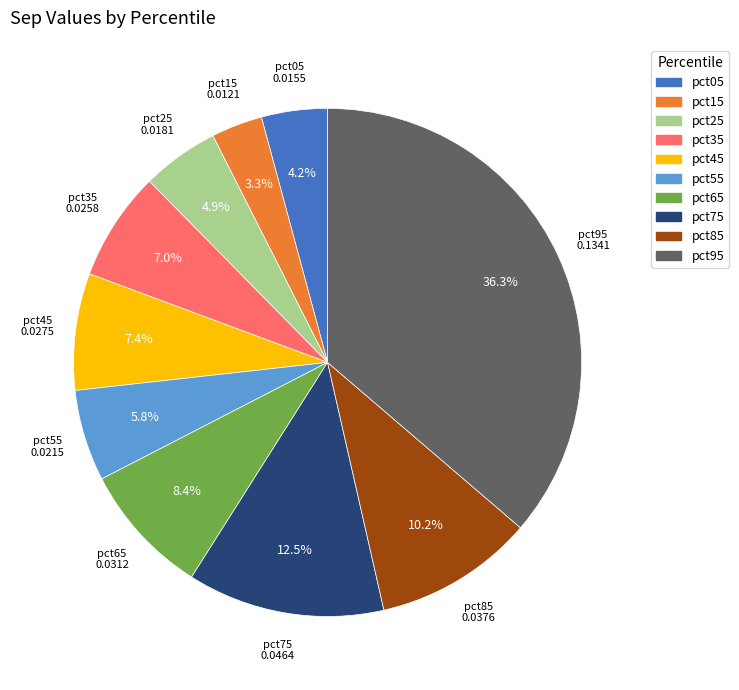

Between pct95 and pct25, which is larger?

pct95